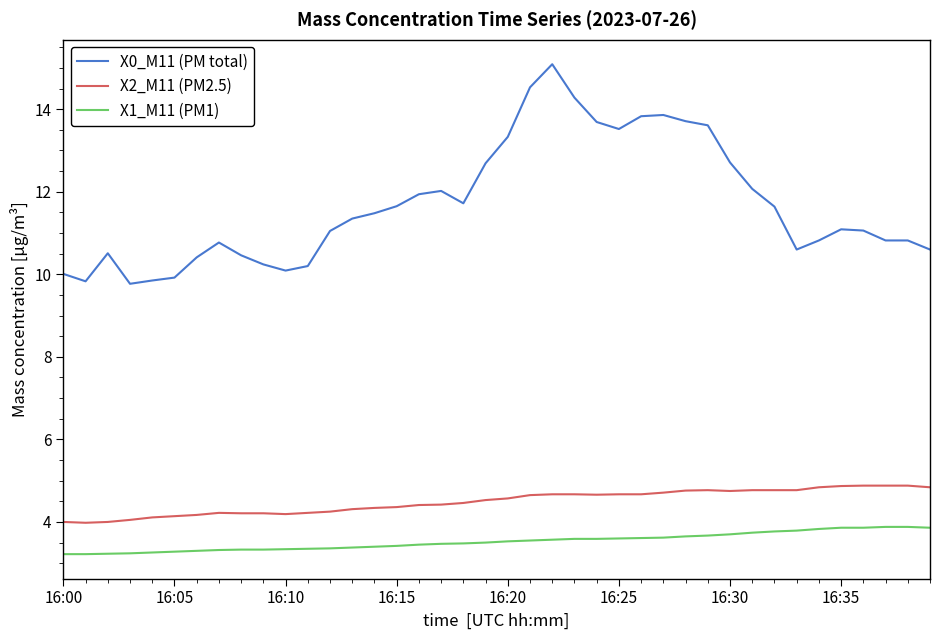

What is the average value of the X1_M11 (PM1) series?

3.5